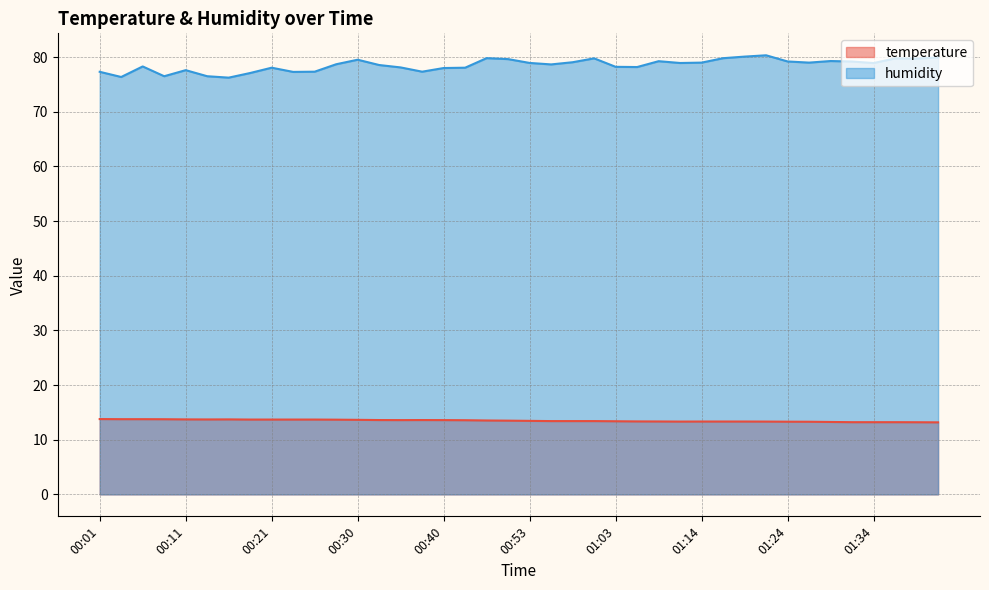

How many lines are shown in the chart?

2